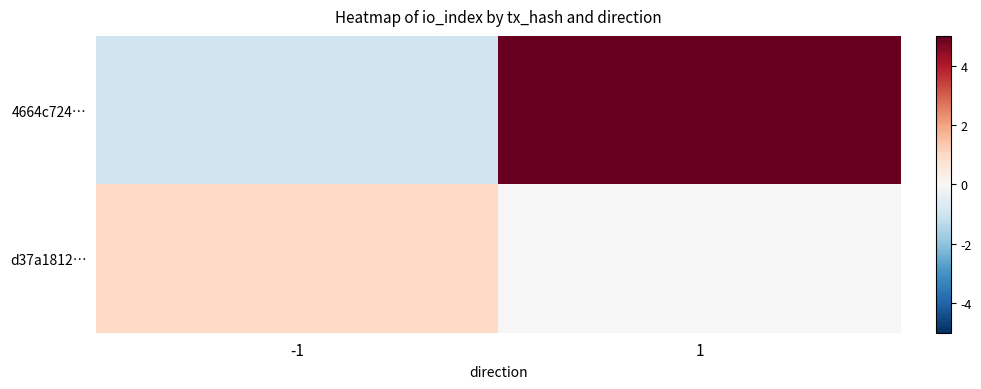

What is the minimum value shown in the chart?

-1